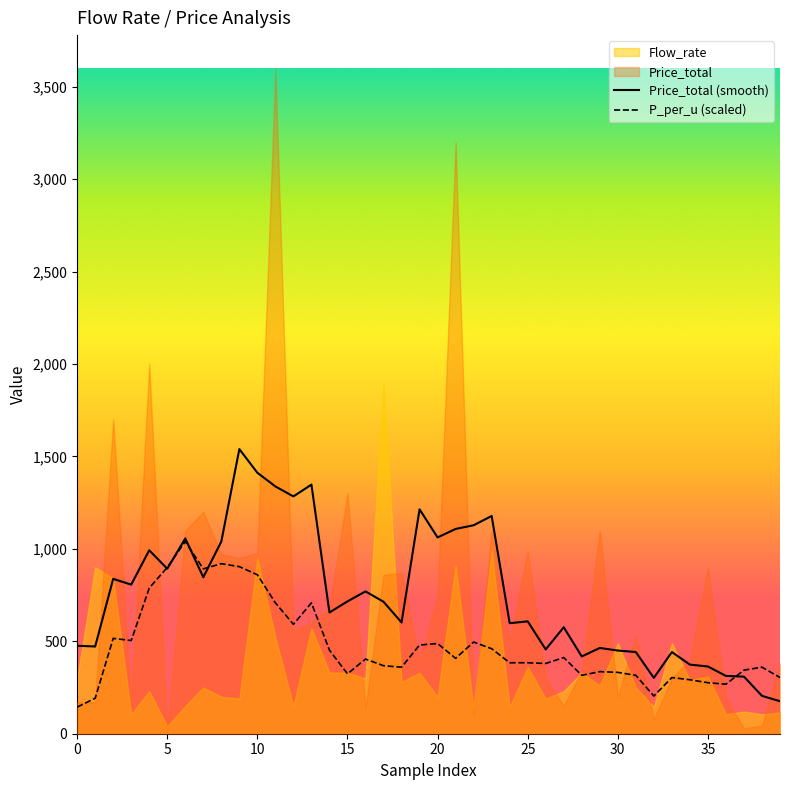

What is the lowest value of the P_per_u (scaled) series?

144.0